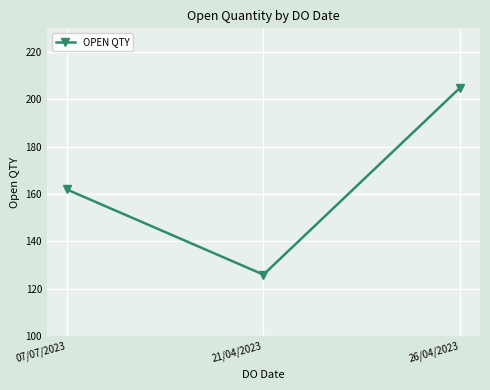

What is the change in value from 07/07/2023 to 26/04/2023?

+43